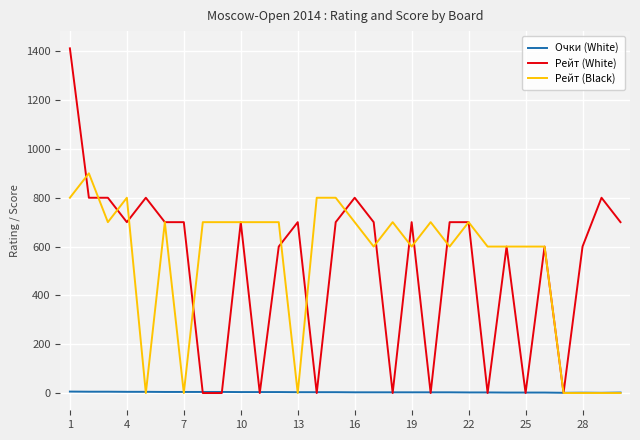

What is the difference between the maximum and second lowest values in the Рейт (Black) series?

900.0